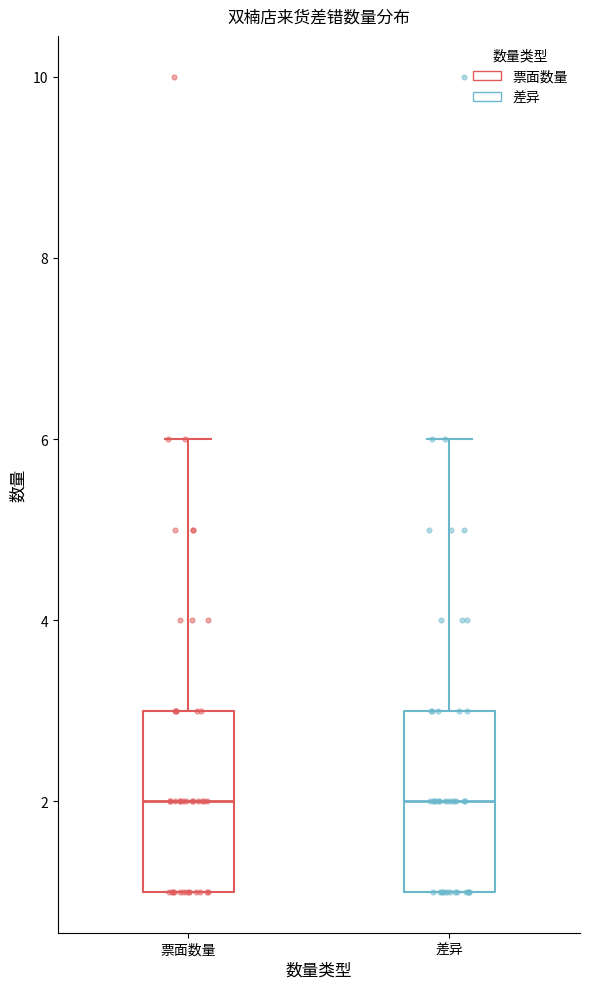

Where is the lower edge of the box for 差异 on the y-axis? The values are not printed on the chart, so give them approximately, as read against the axis.

1